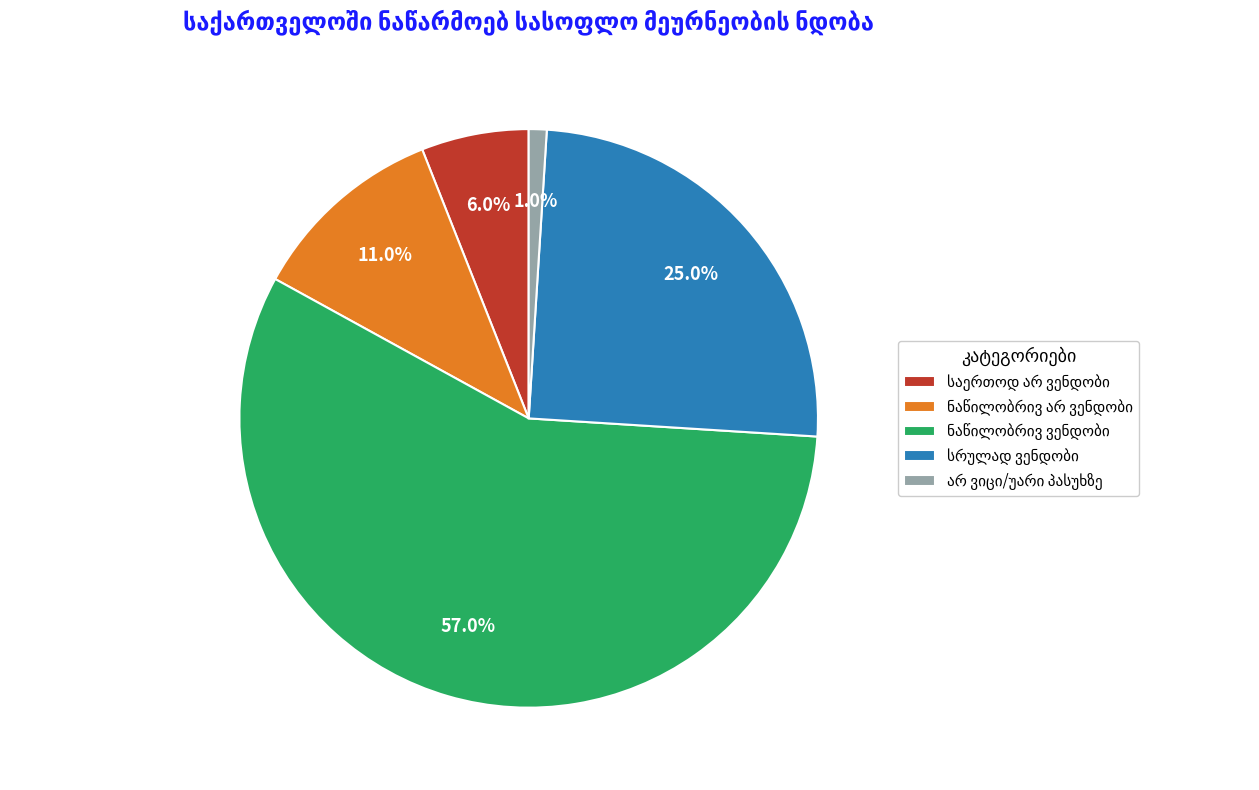

Does any single category account for the majority?

Yes